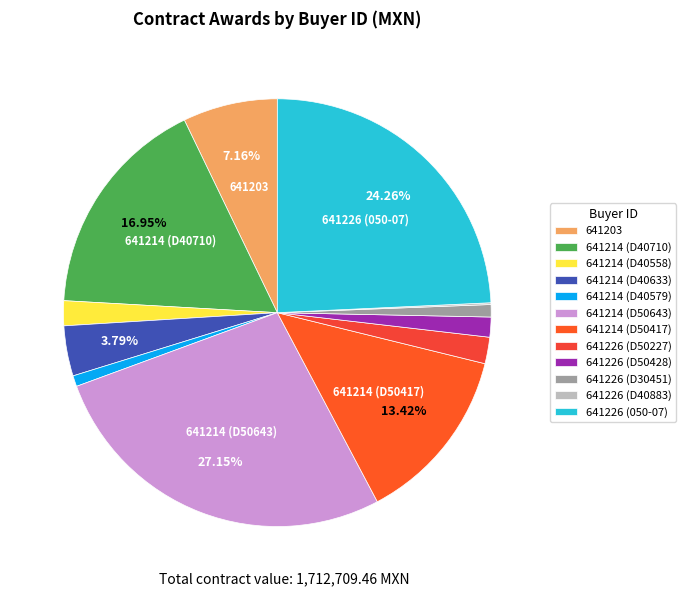

What is the change in value from 641214 (D40710) to 641214 (D40633)?

-225270.0